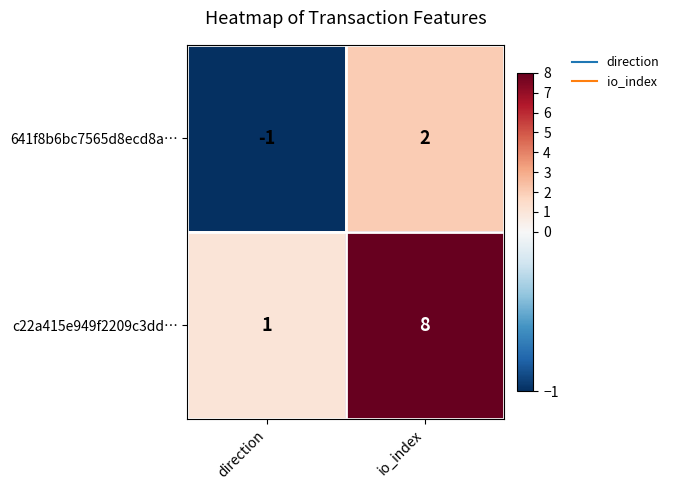

Reading left to right, transcribe all the data shown in this chart.

641f8b6bc7565d8ecd8a…: -1	2
c22a415e949f2209c3dd…: 1	8